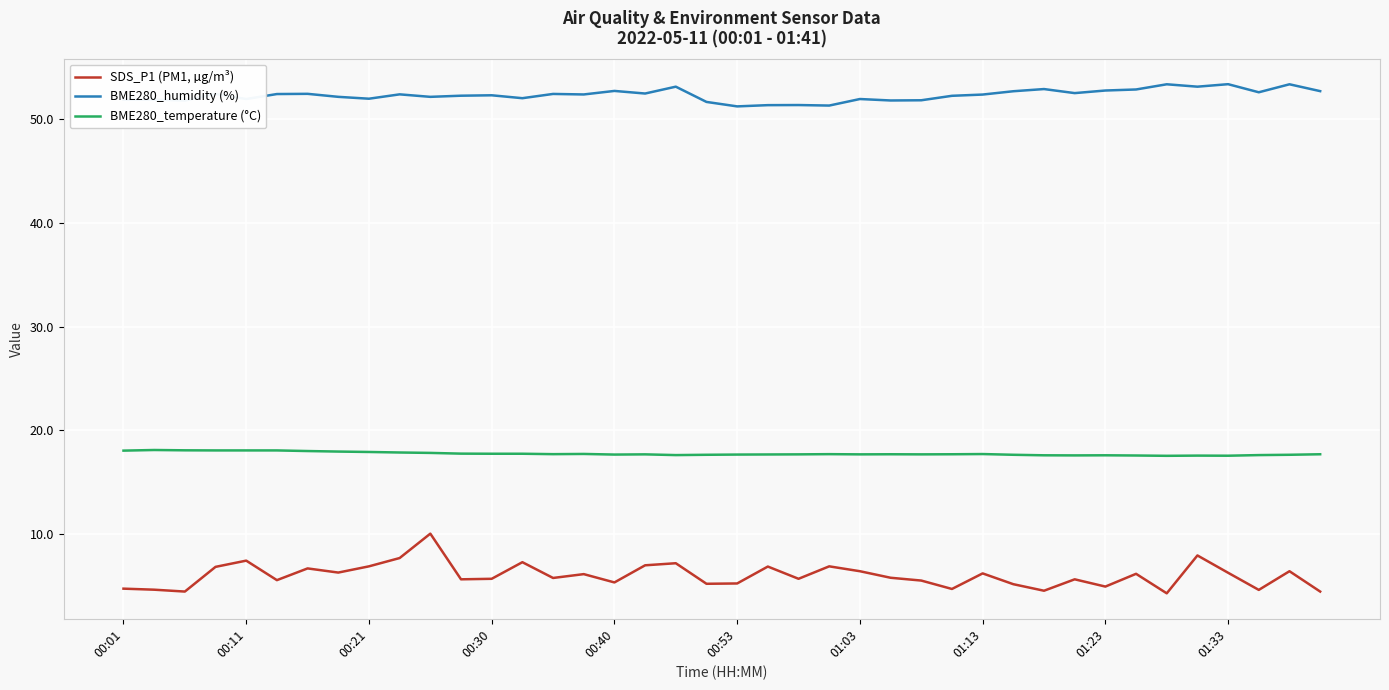

What is the highest value of the SDS_P1 (PM1, µg/m³) series?

10.1